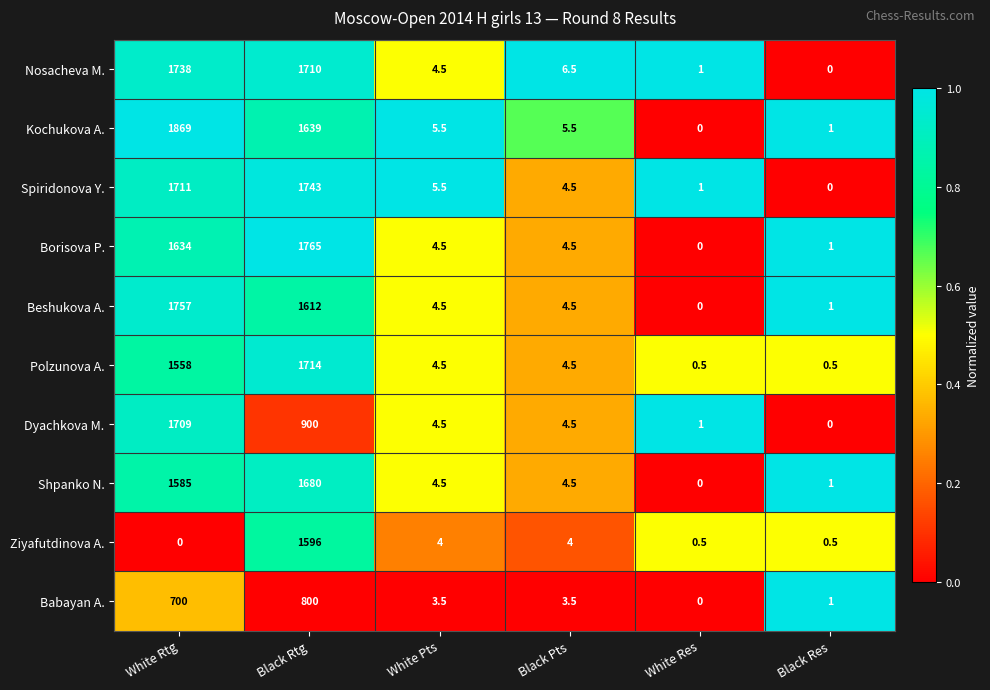

Rank the categories by Nosacheva M. value from lowest to highest.

Black Res, White Res, White Pts, Black Pts, Black Rtg, White Rtg